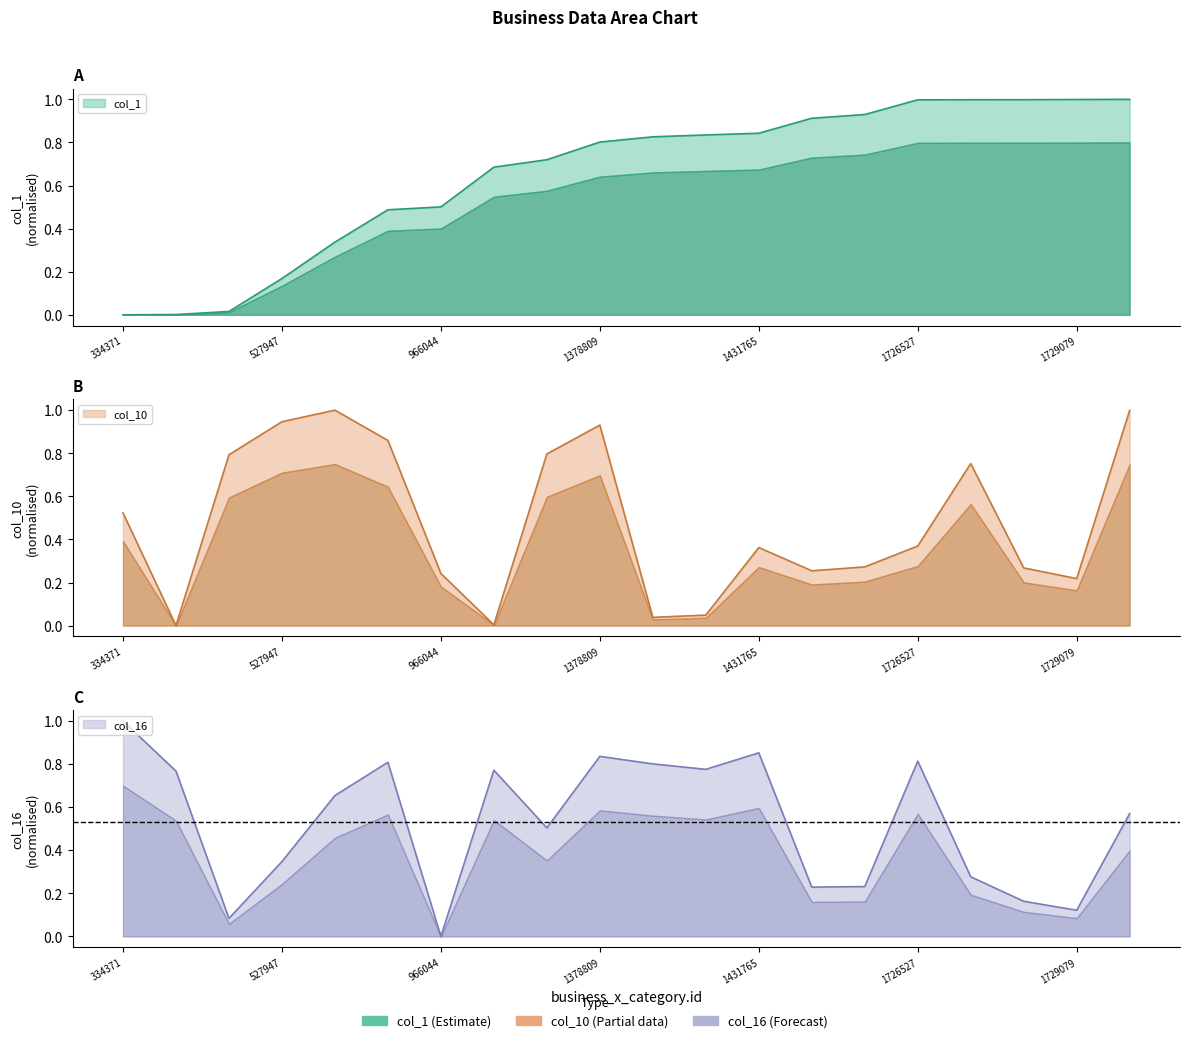

Between which two adjacent categories do col_1 and col_16 first intersect?

941849 and 966044